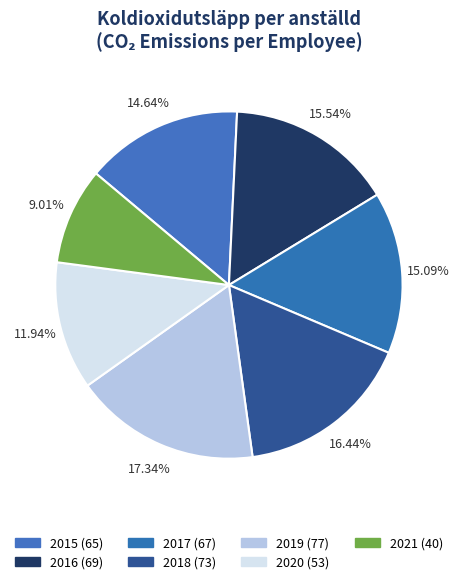

How many slices are in this pie chart?

7